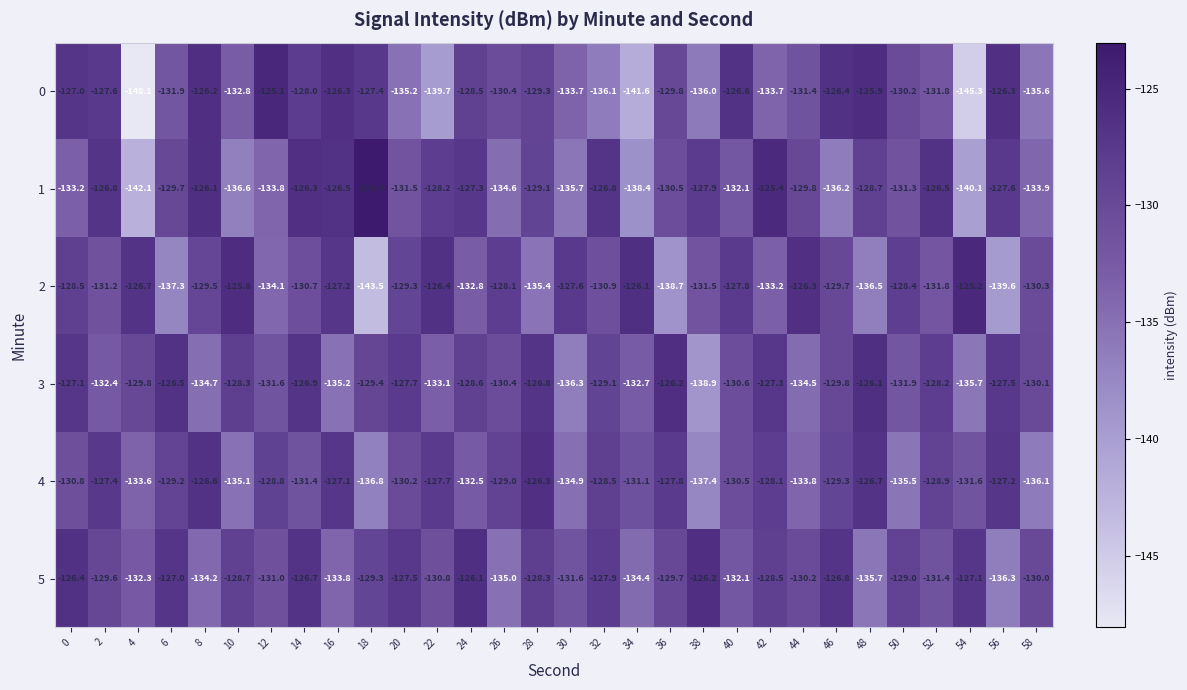

The 1 series shows -133.2 at 0. True or false?

True